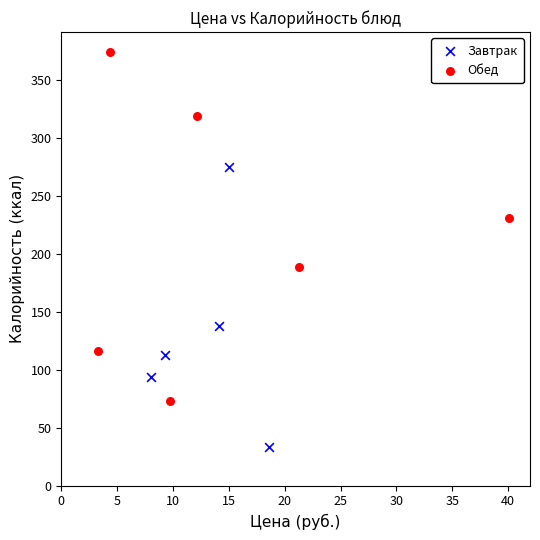

What are all the series names shown in the legend?

Завтрак, Обед